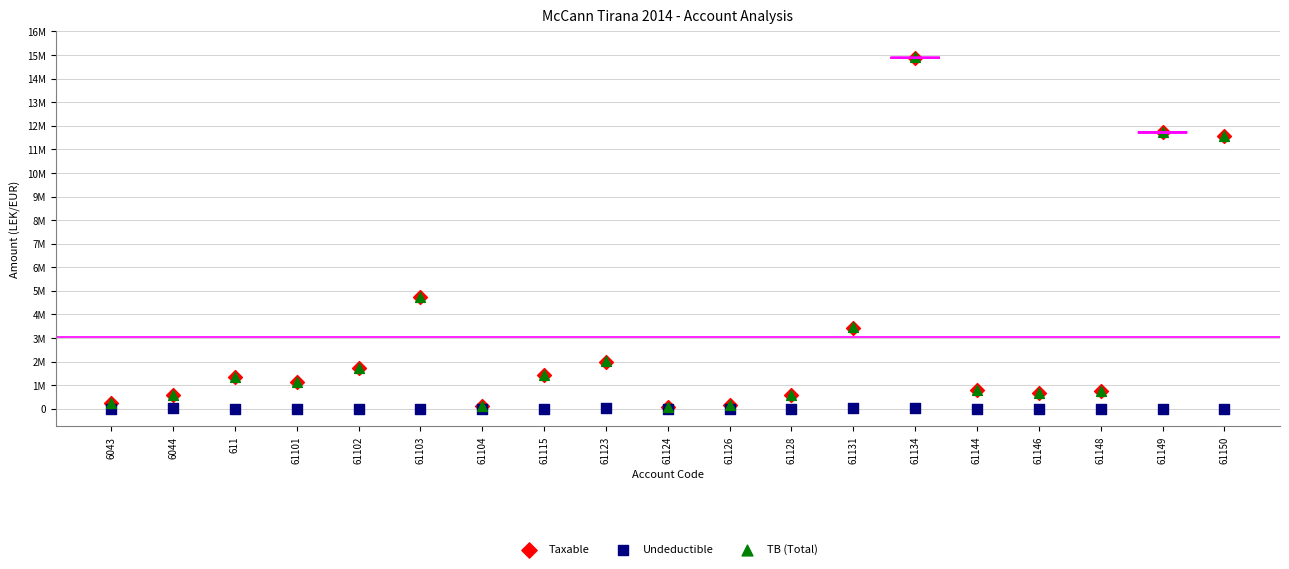

What are all the series names shown in the legend?

Taxable, Undeductible, TB (Total)